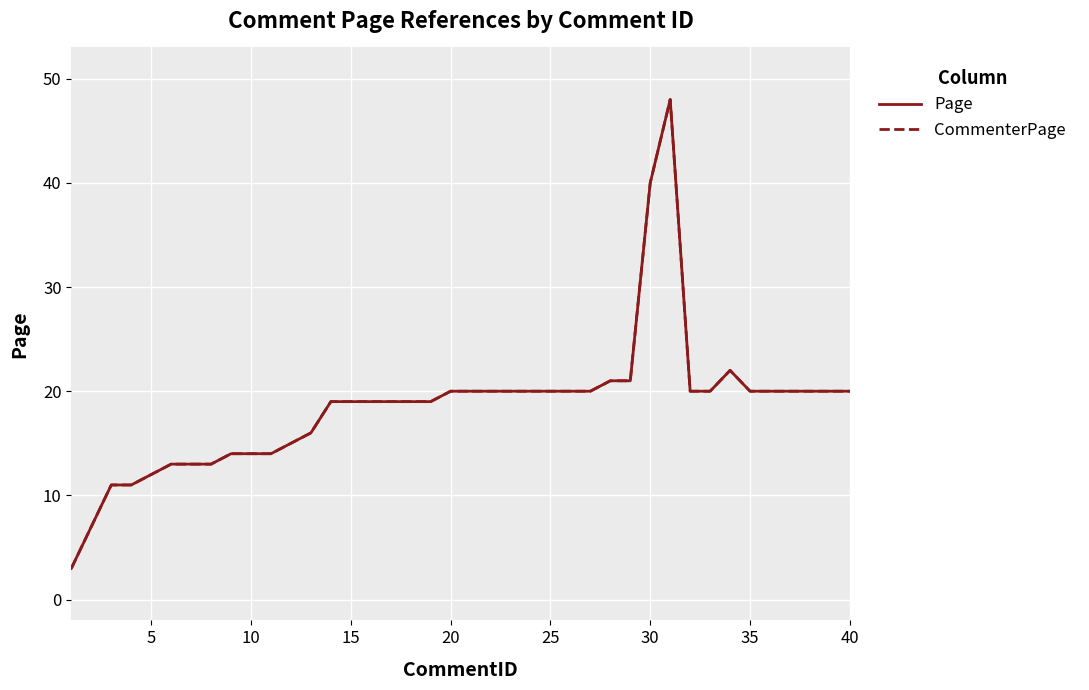

What is the minimum value for CommenterPage?

3